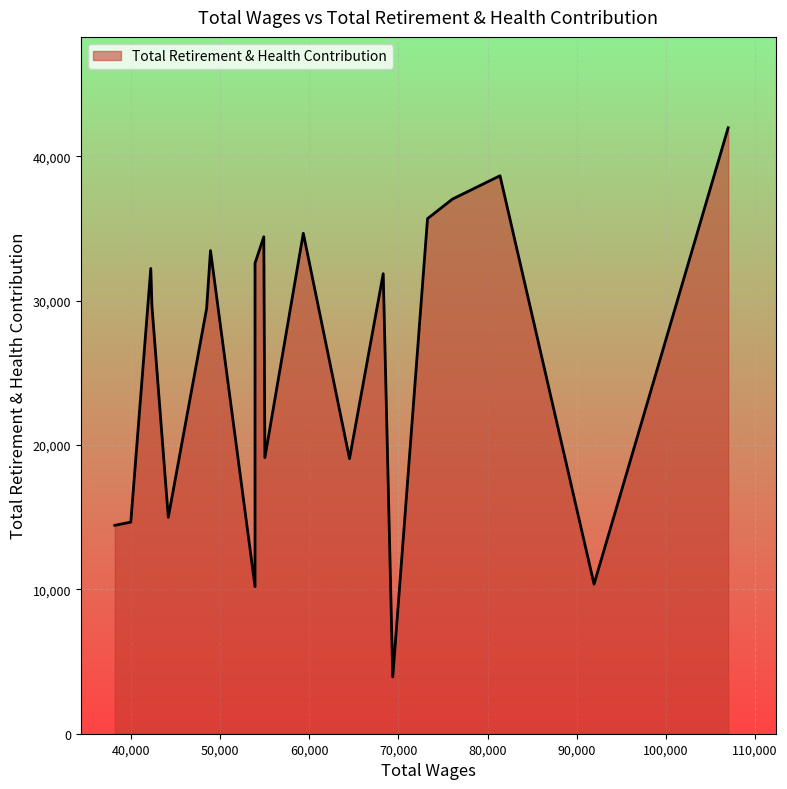

What is the approximate value at 15?

14995